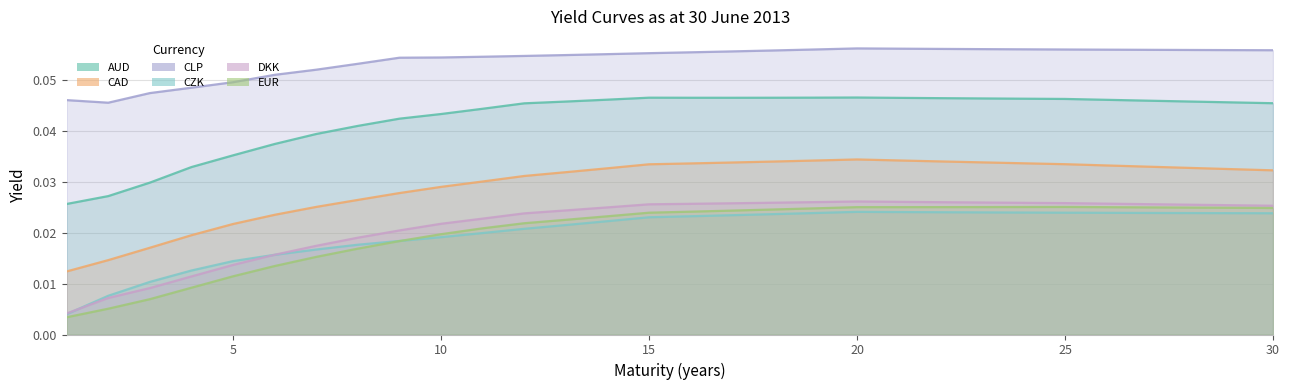

Where is CZK nearest to the value 0?

1